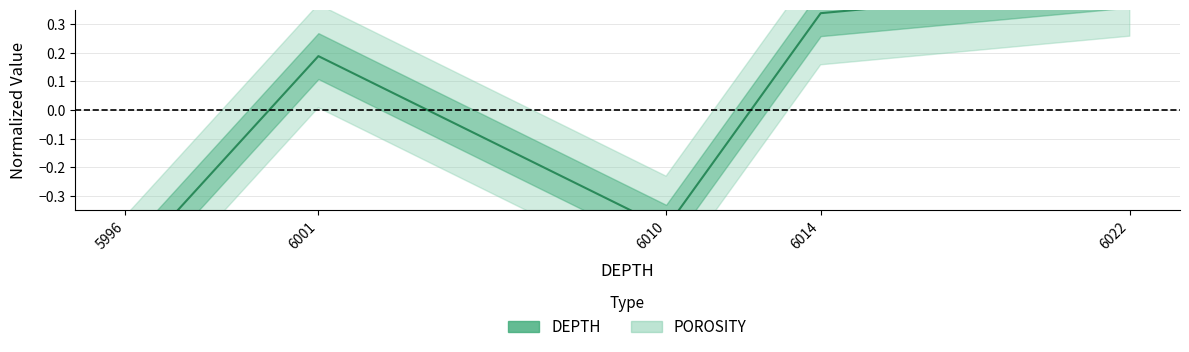

List the labels in order of value, smallest first.

5996, 6010, 6001, 6014, 6022